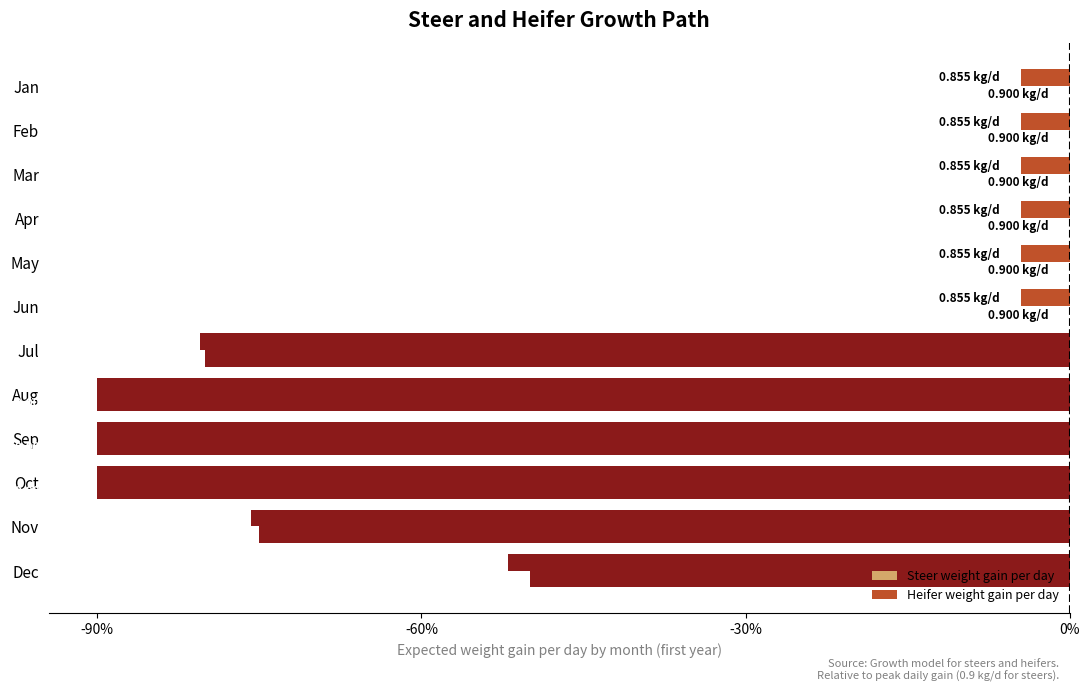

What are all the series names shown in the legend?

Steer weight gain per day, Heifer weight gain per day